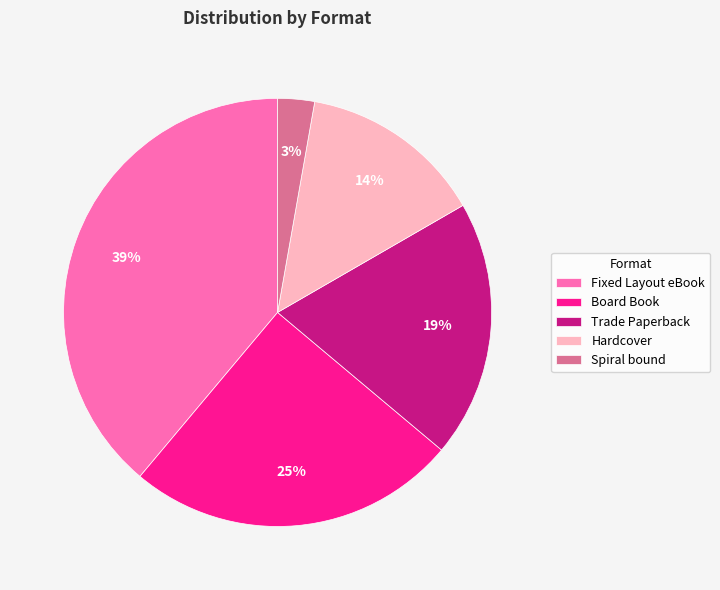

Is it true that Board Book is 11% of the pie?

False